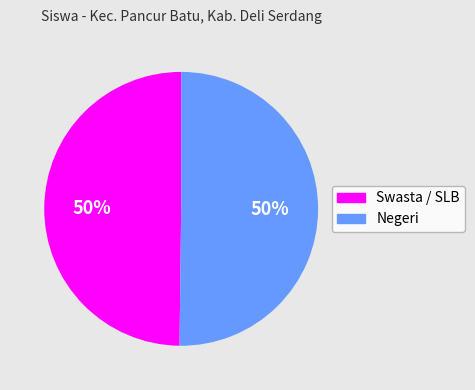

To the nearest percent, what is the average slice percentage?

50%